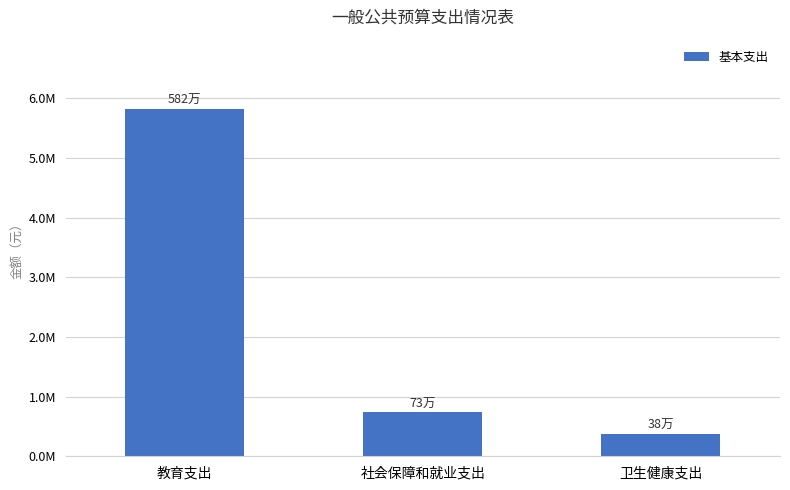

What is the change in value from 社会保障和就业支出 to 卫生健康支出?

-353314.9